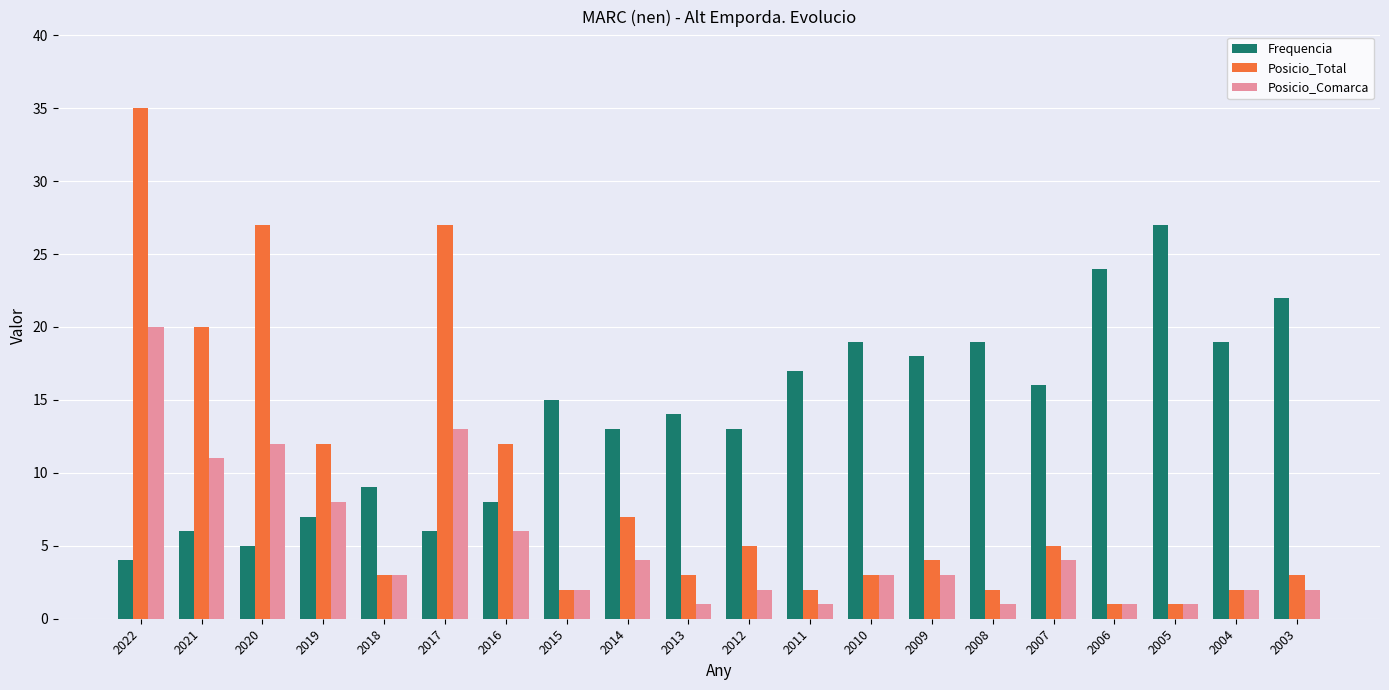

Rank the series by their average value, from highest to lowest.

Frequencia, Posicio_Total, Posicio_Comarca